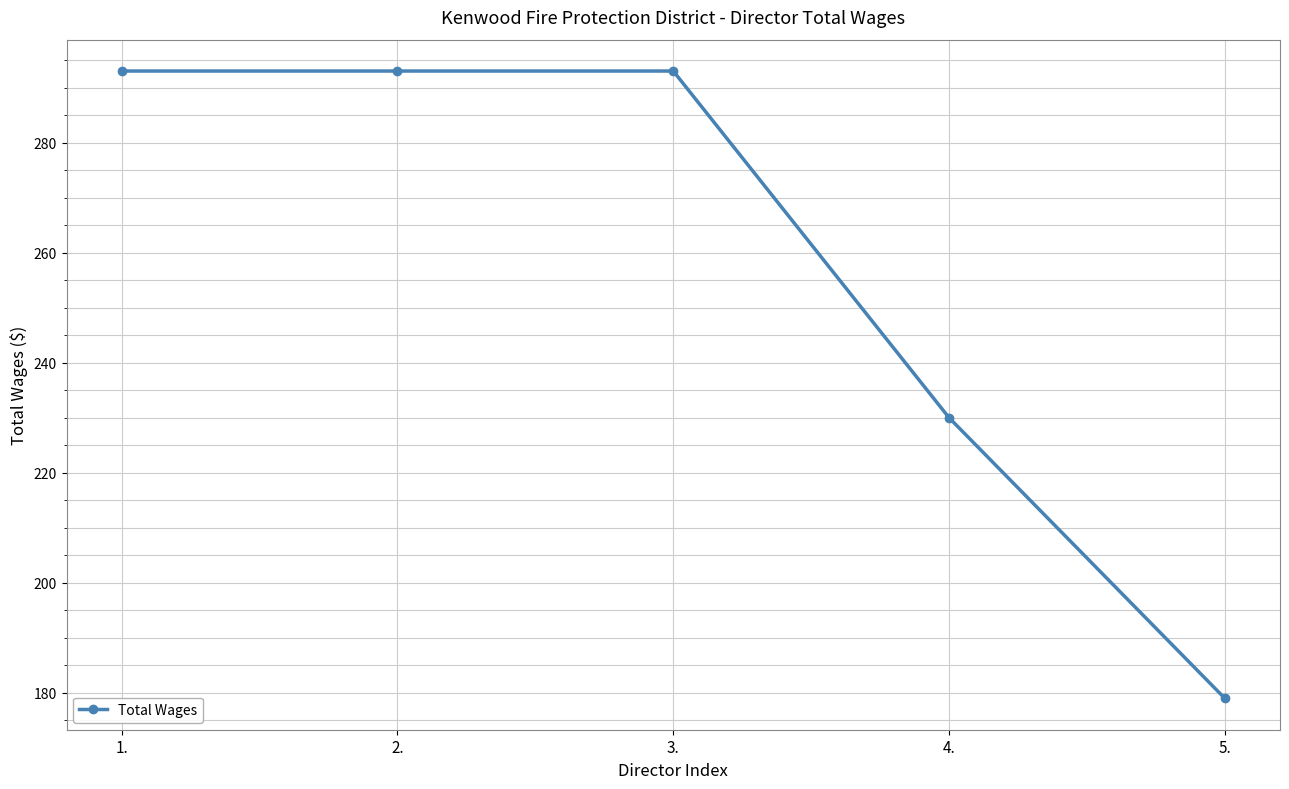

Is this an area chart (filled region under the line)?

No